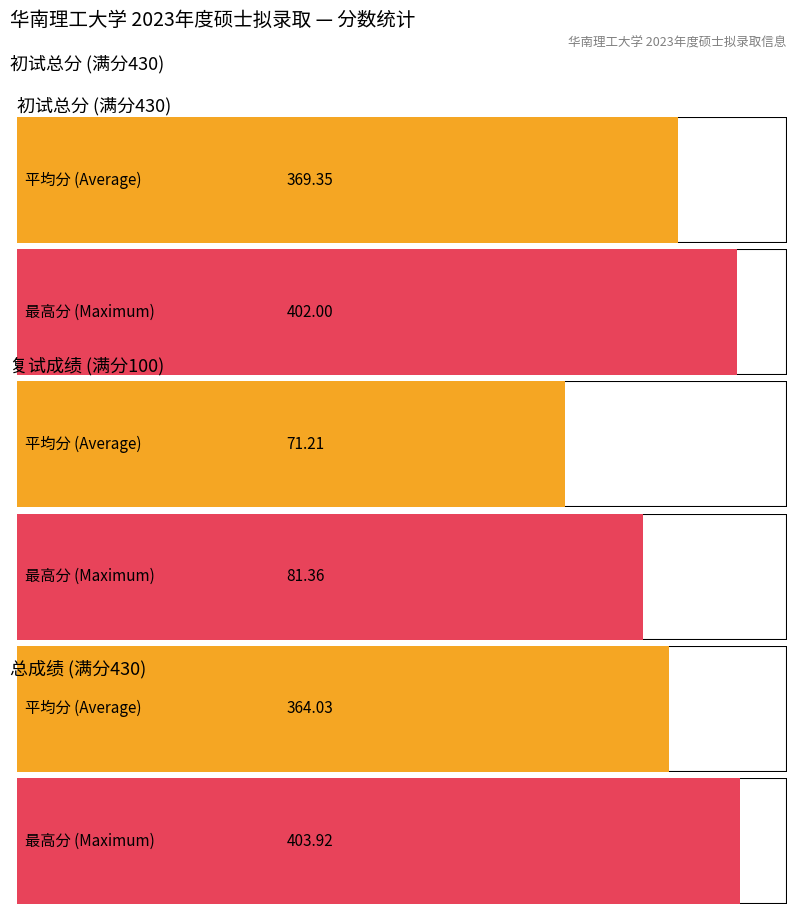

List the series in order of their peak value, lowest first.

复试成绩, 初试总分, 总成绩